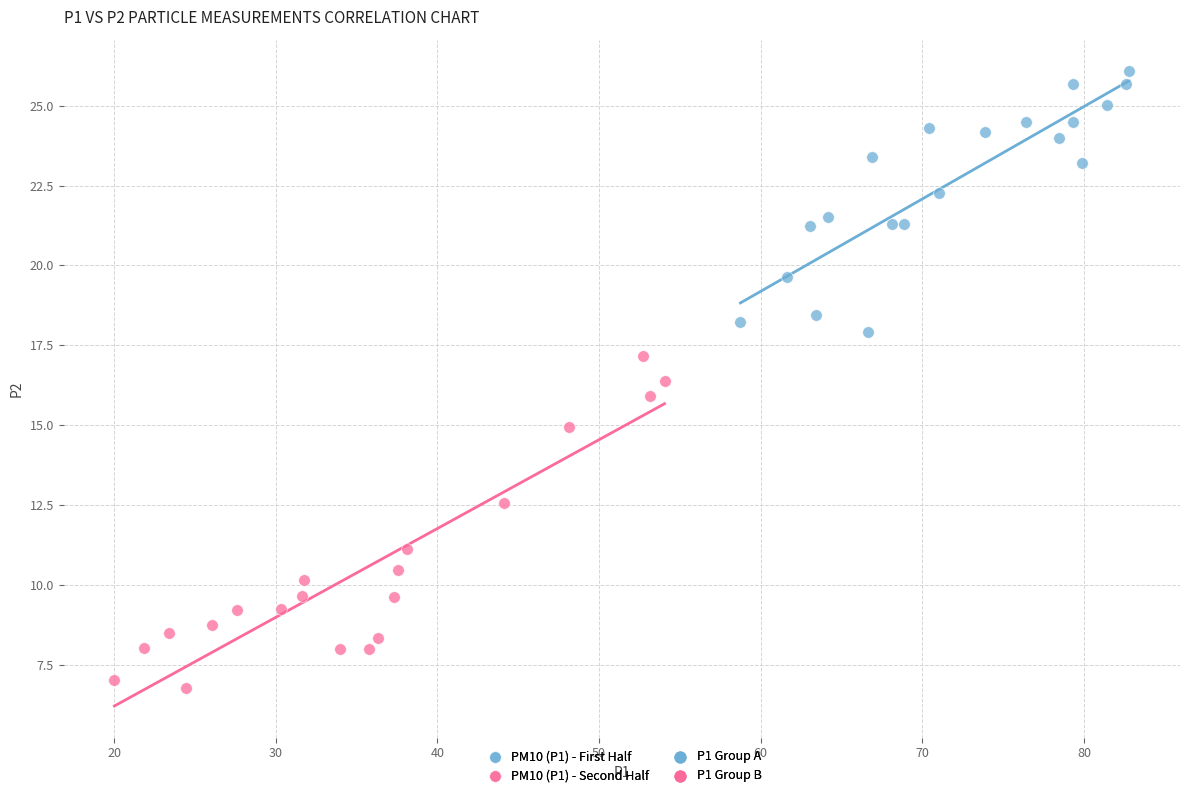

Which series contains the lowest Y value?

PM10 (P1) - Second Half